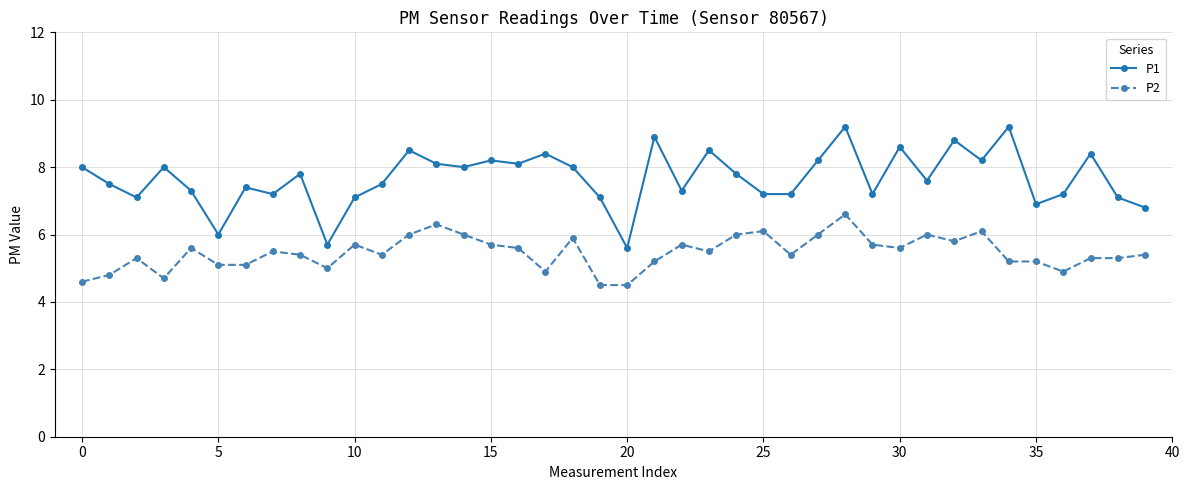

Count the number of data series in this chart.

2